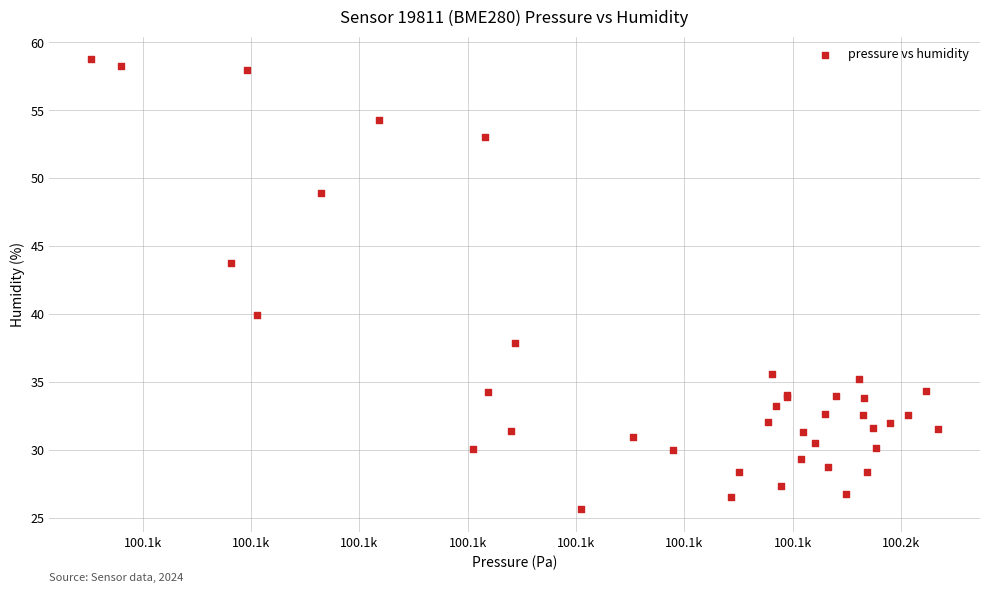

What Y value in the scatter plot is closest to 42?

43.7